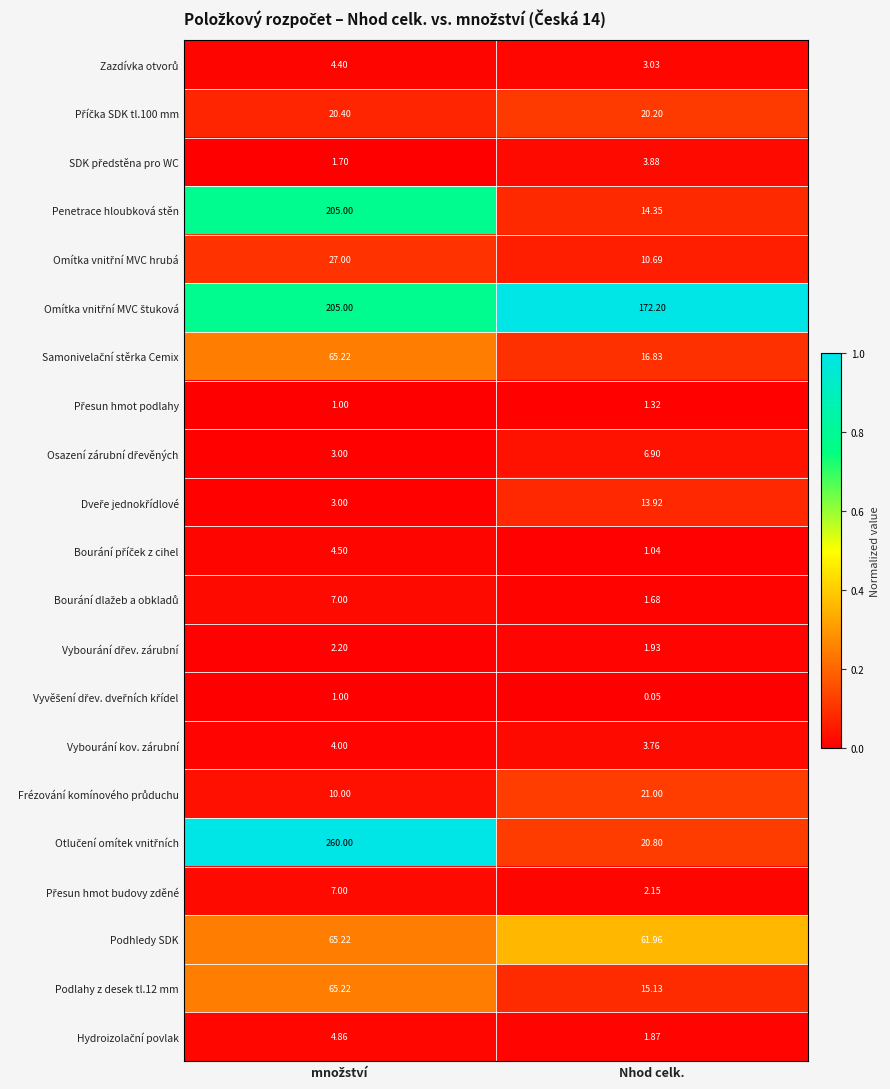

At which category does the chart reach its minimum across all series?

Nhod celk.